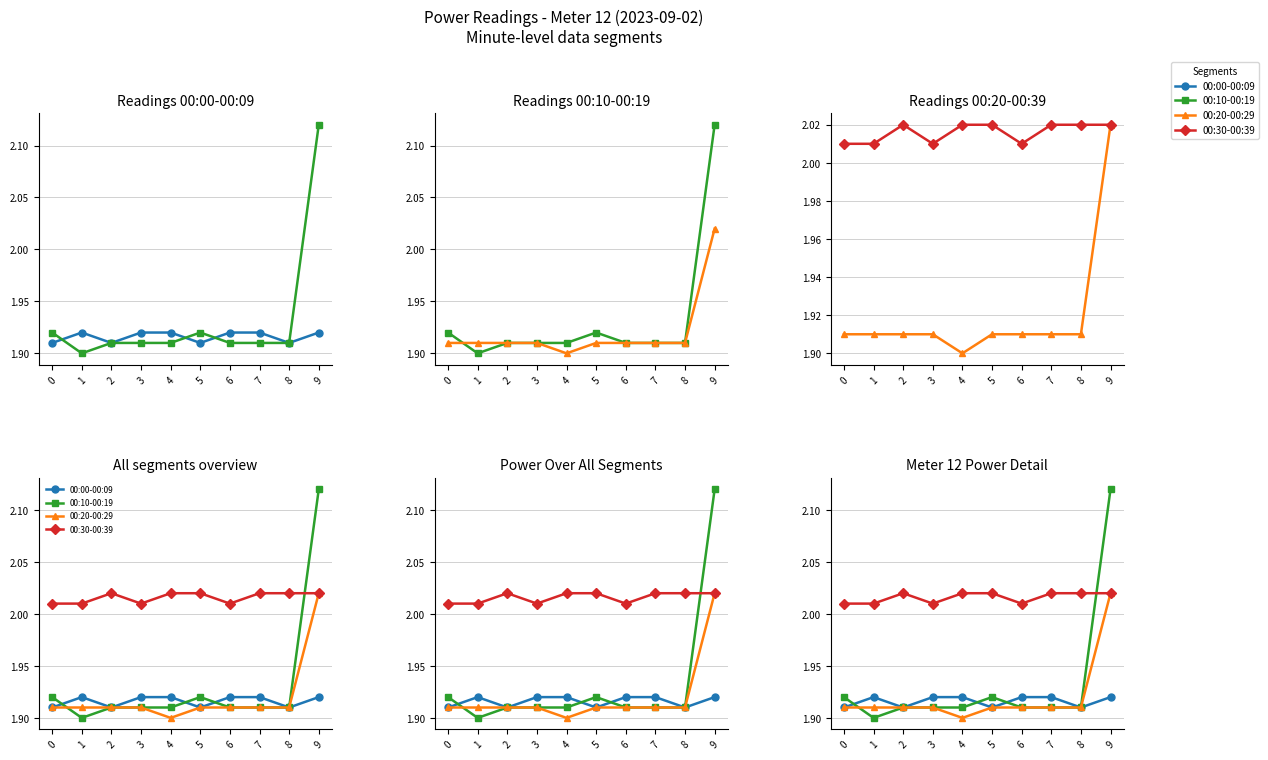

In 00:10-00:19, how many points are higher than both neighbors (excluding endpoints)?

1